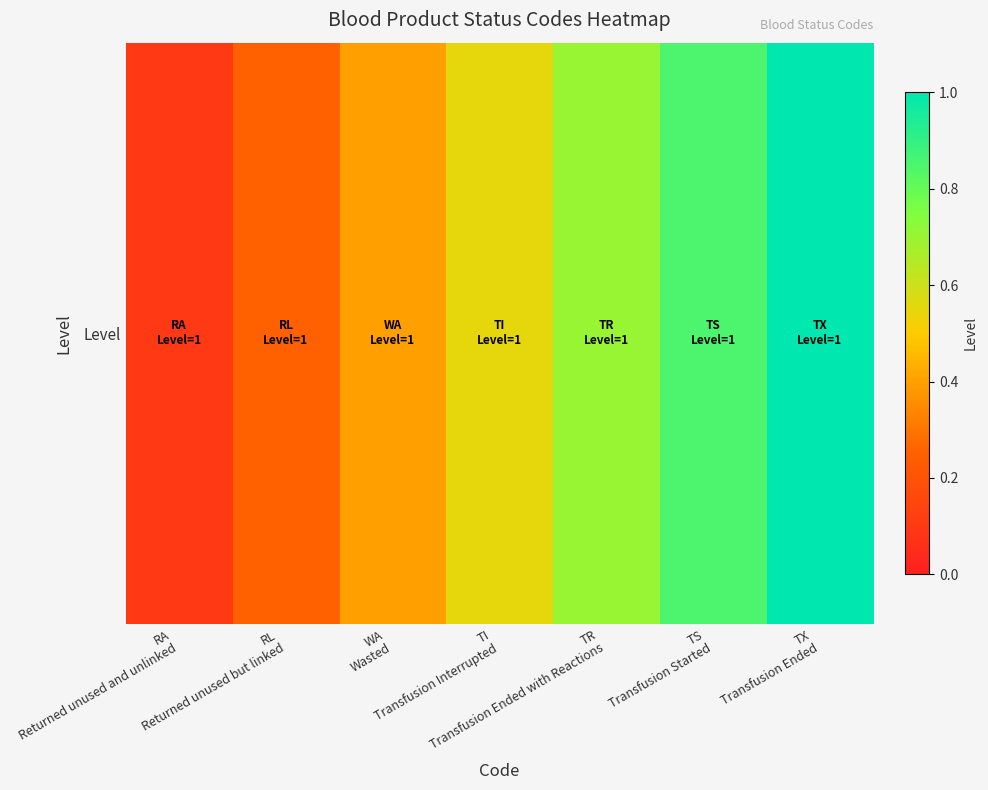

True or false: the data shows 0.2 at RL
Returned unused but linked.

True